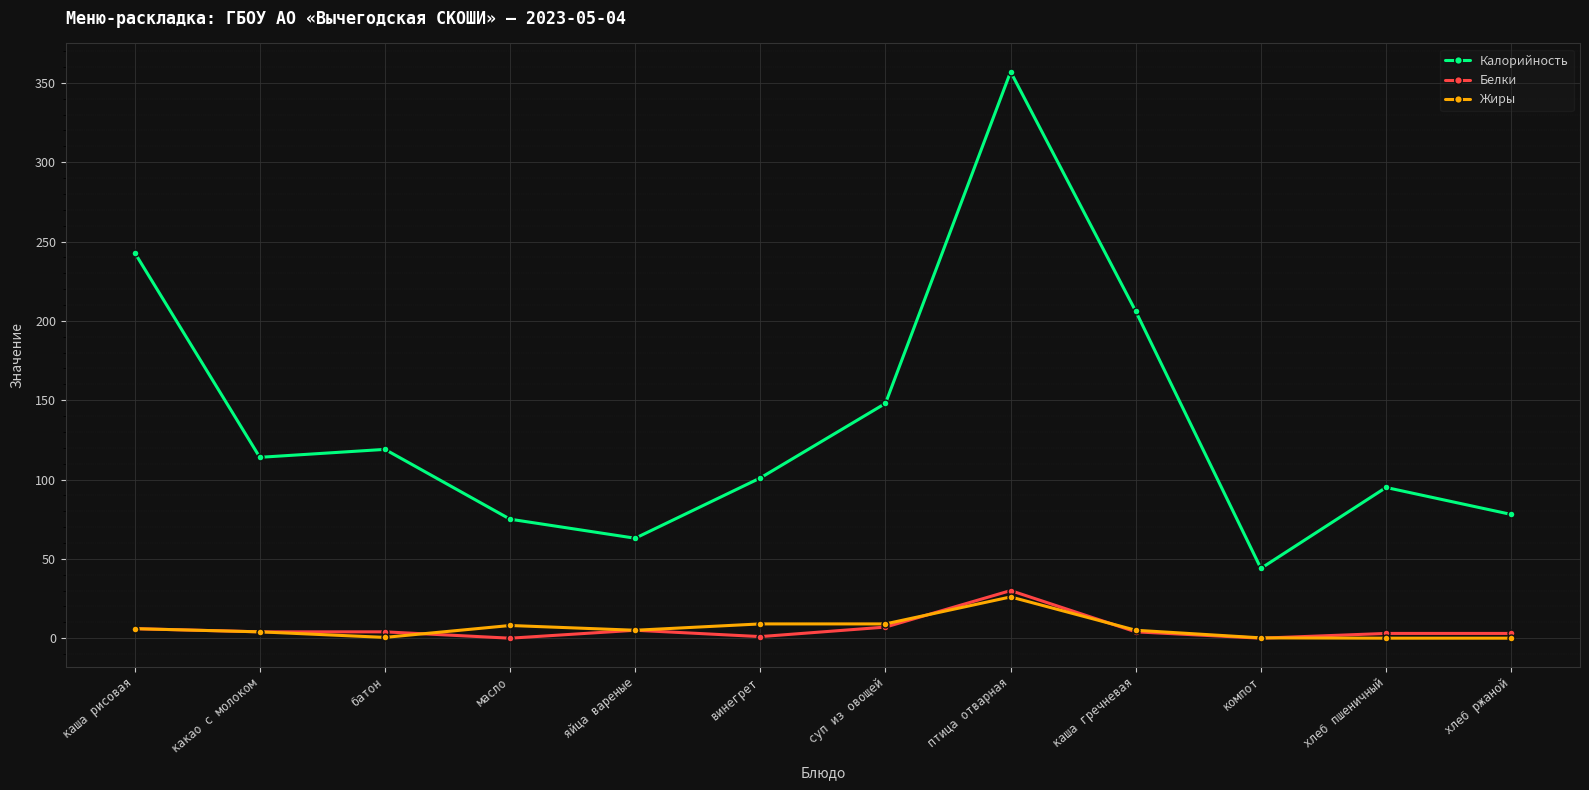

What is the label of the 1st point from the left?

каша рисовая